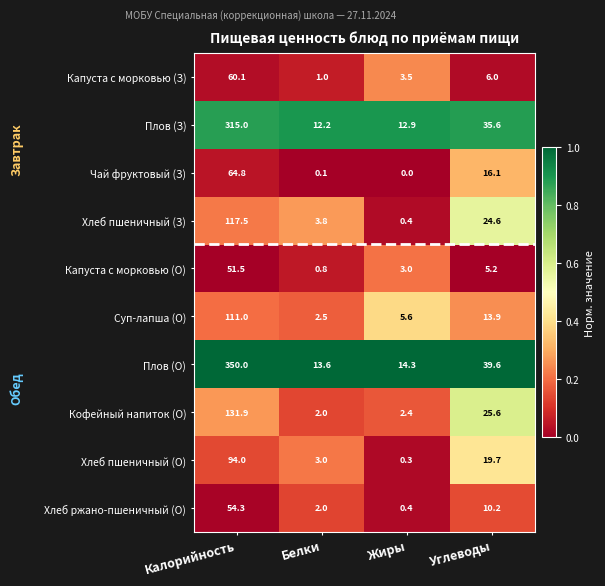

At which category does the chart reach its minimum across all series?

Жиры